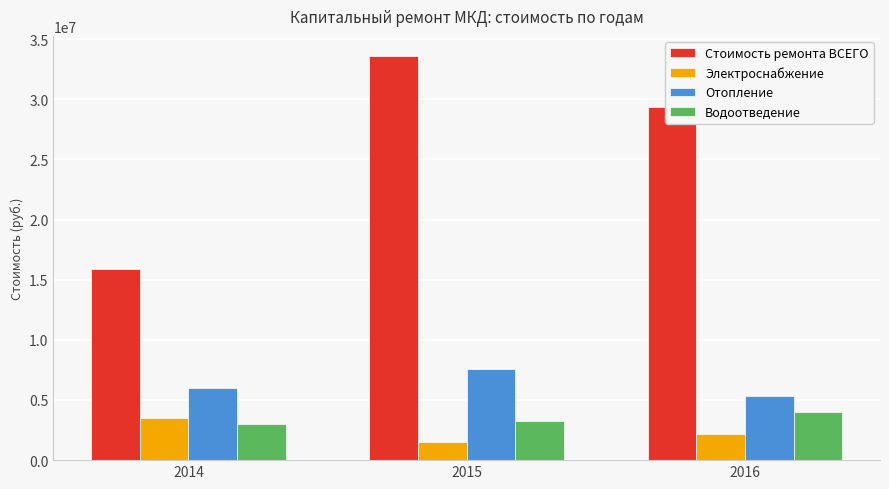

What is the minimum value shown in the chart?

1527327.0